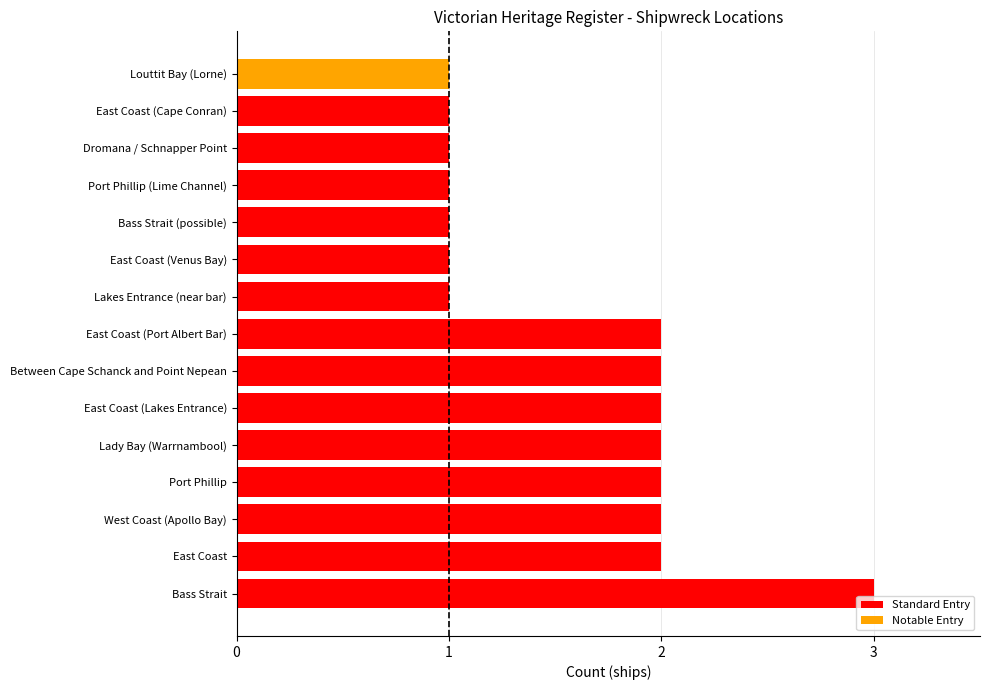

What is the difference between the maximum and minimum values?

2